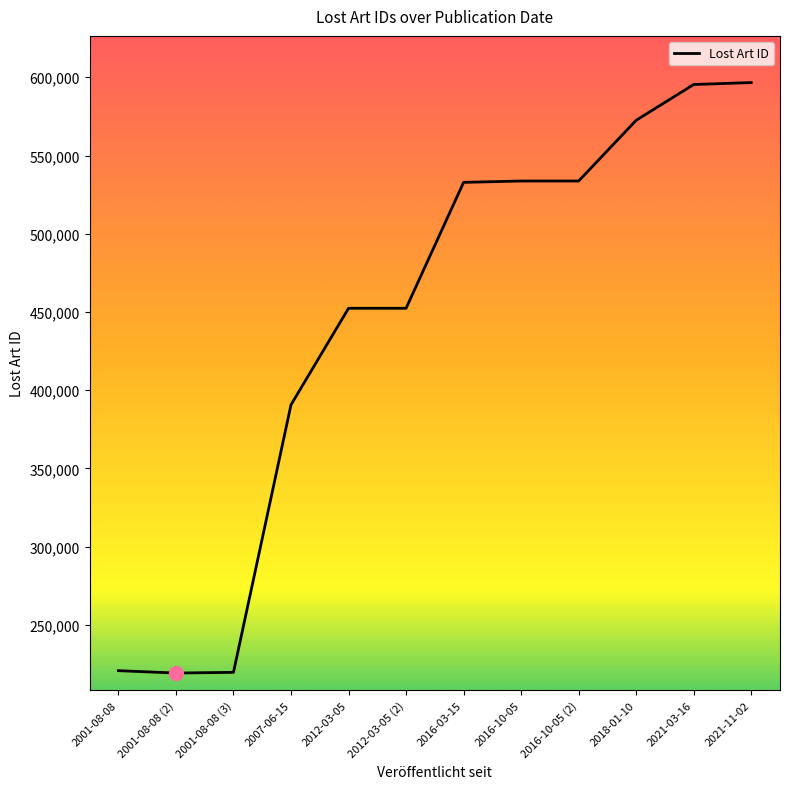

What is the sum of the values at 2012-03-05 and 2021-11-02?

1048994